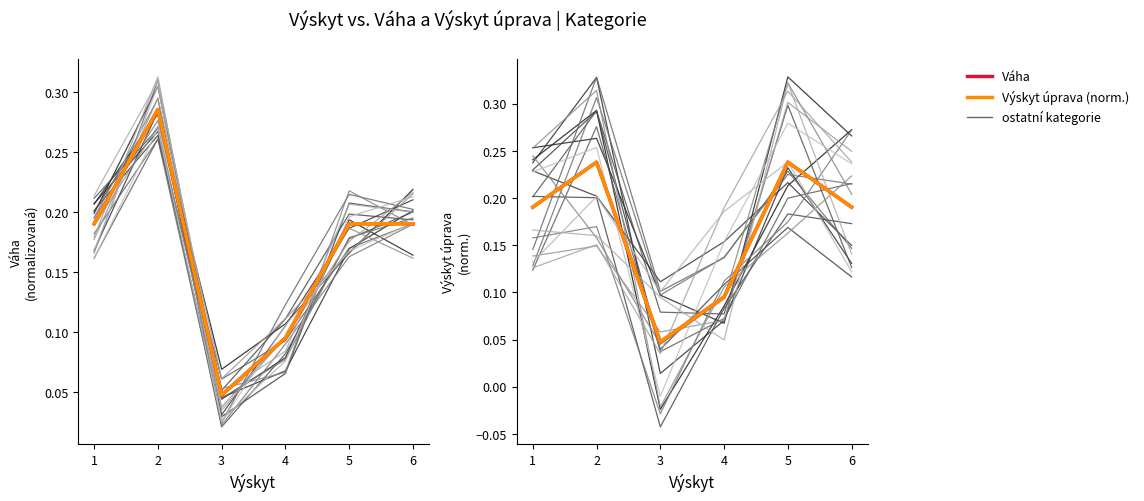

How many series are shown in this chart?

2